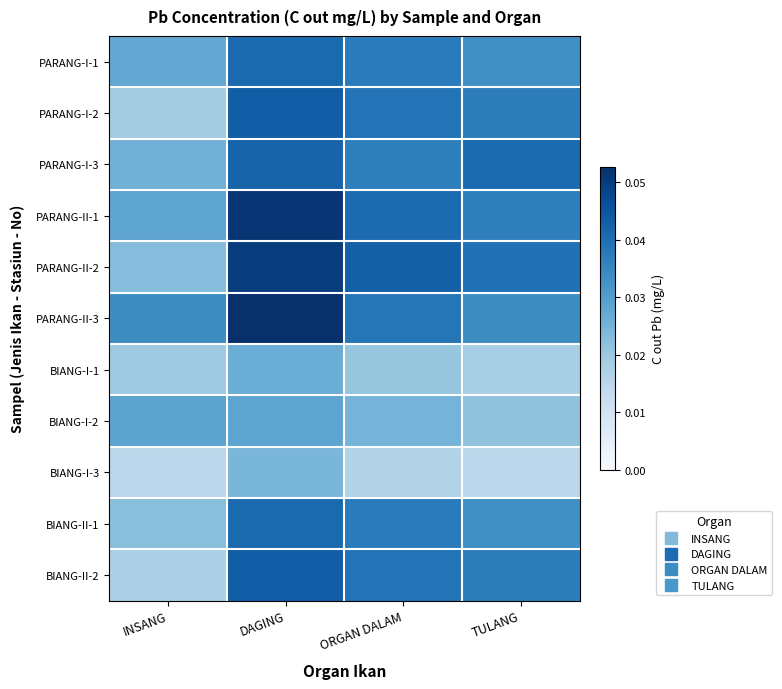

What is the maximum value shown in the chart?

0.1